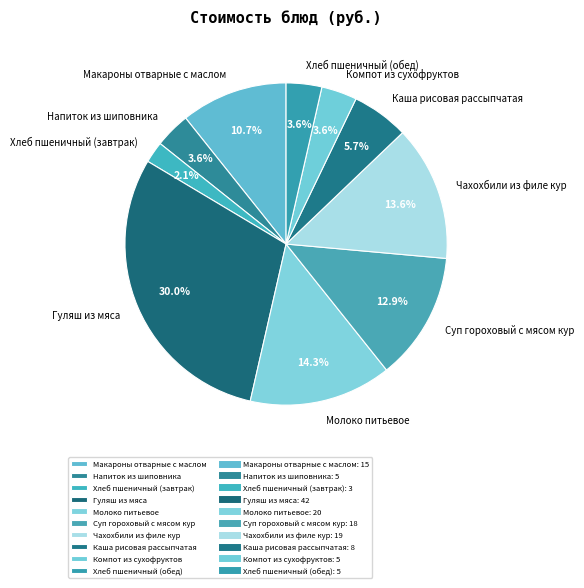

Which slice is the smallest?

Хлеб пшеничный (завтрак)